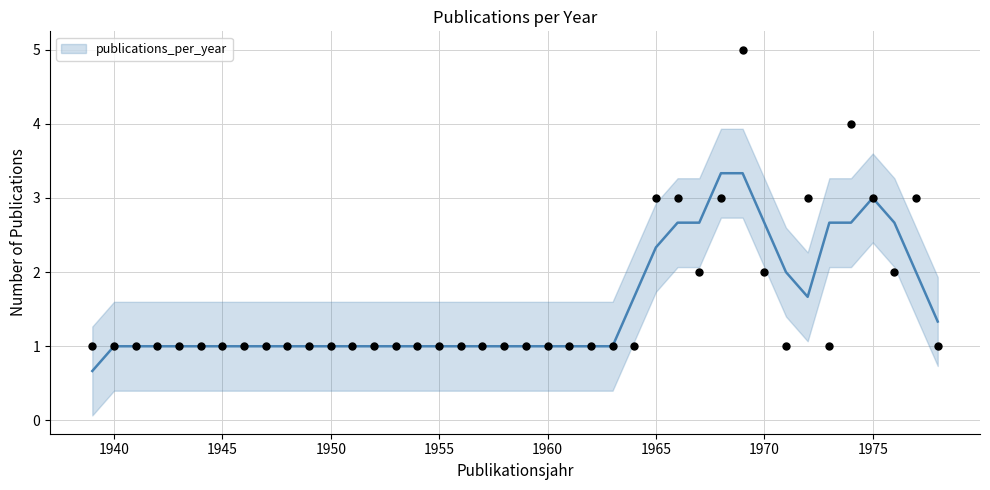

Is it true that publications_per_year equals 1.0 at 1940?

True